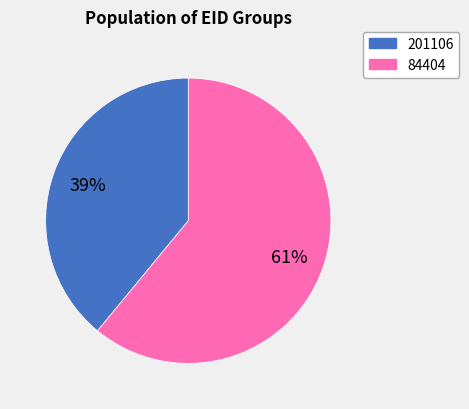

Do 201106 and 84404 together represent more than half of the pie?

Yes